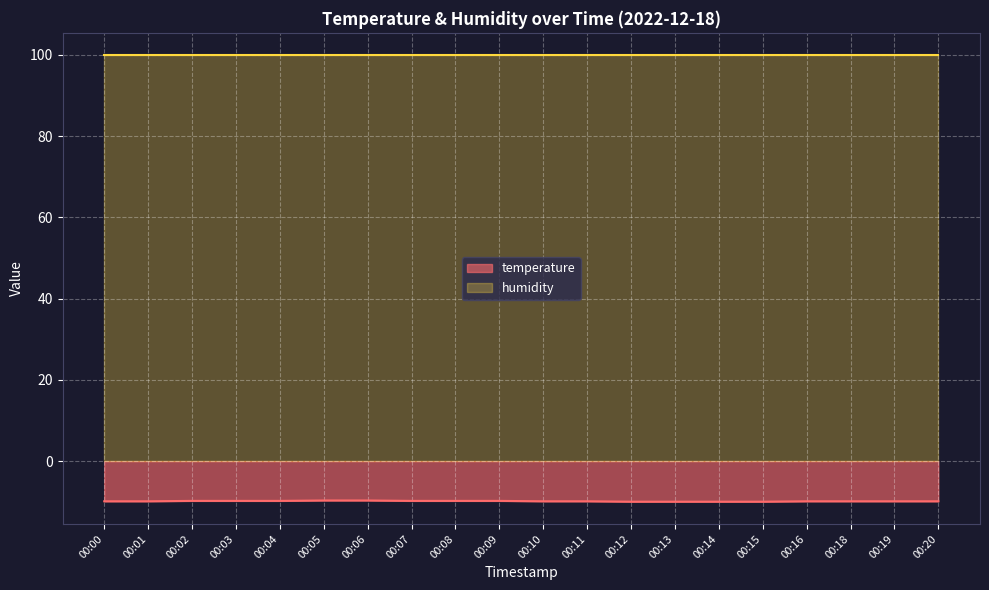

How many lines are shown in the chart?

2